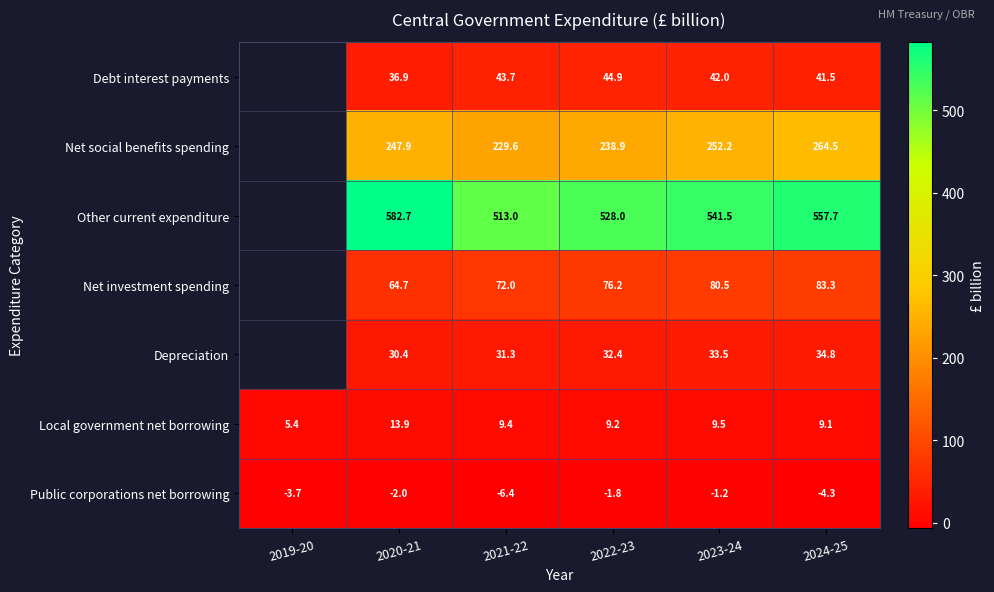

Which series changed the most between 2020-21 and 2022-23?

Other current expenditure